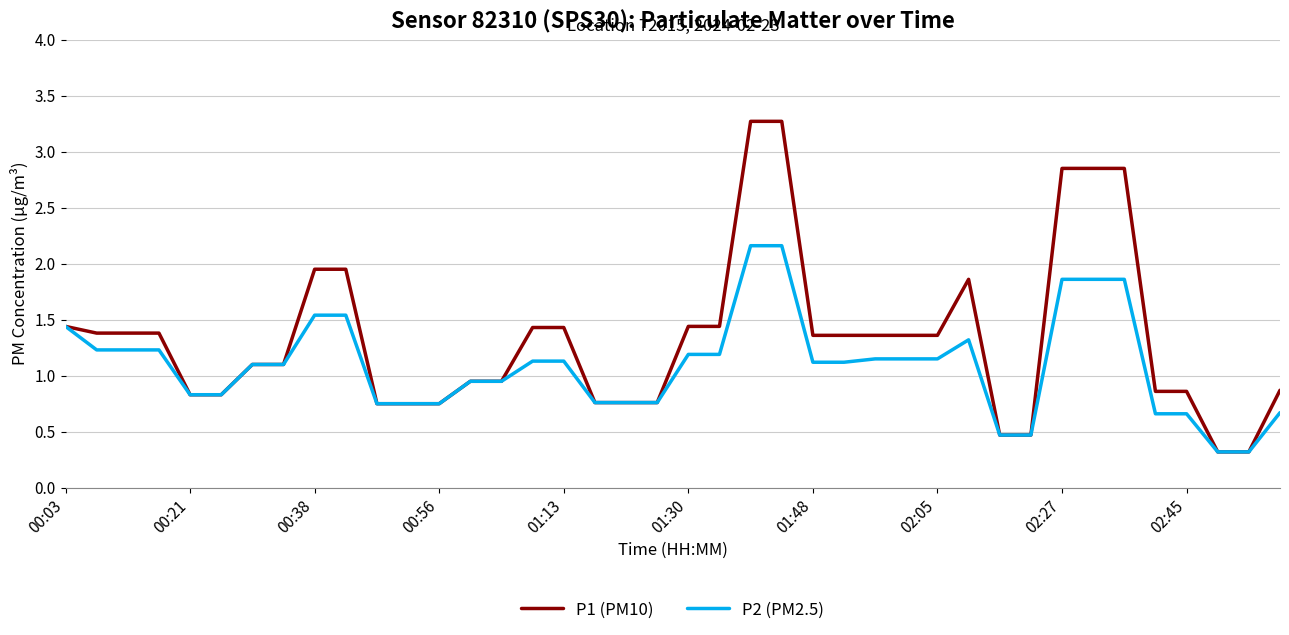

List the series in order of their overall mean, highest first.

P1 (PM10), P2 (PM2.5)